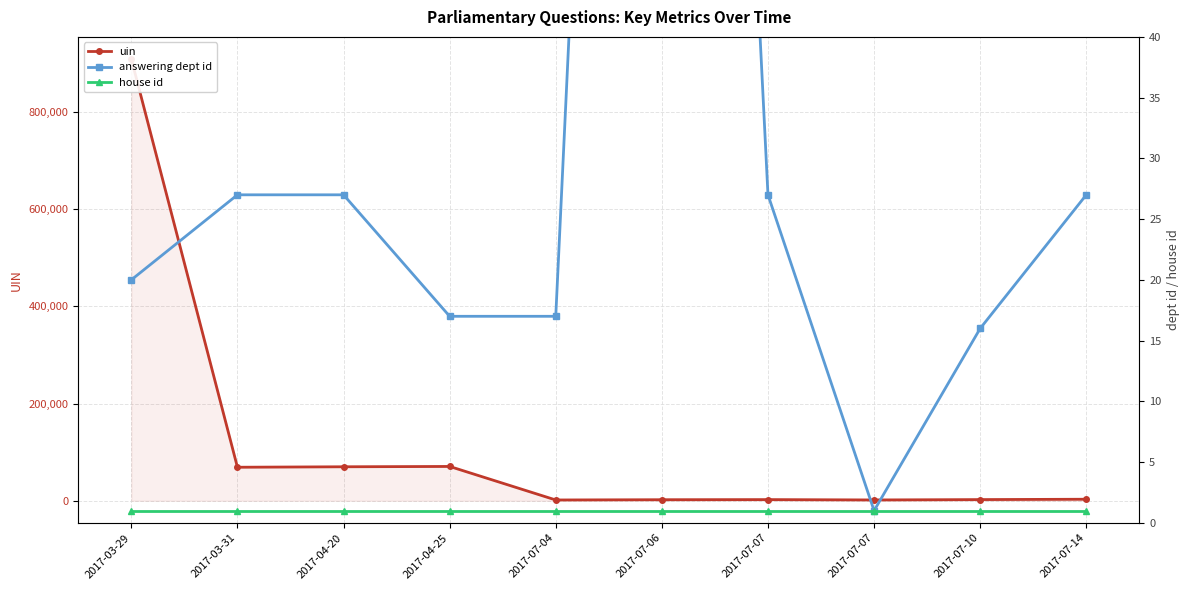

At which category is the sum across all series the highest?

2017-03-29